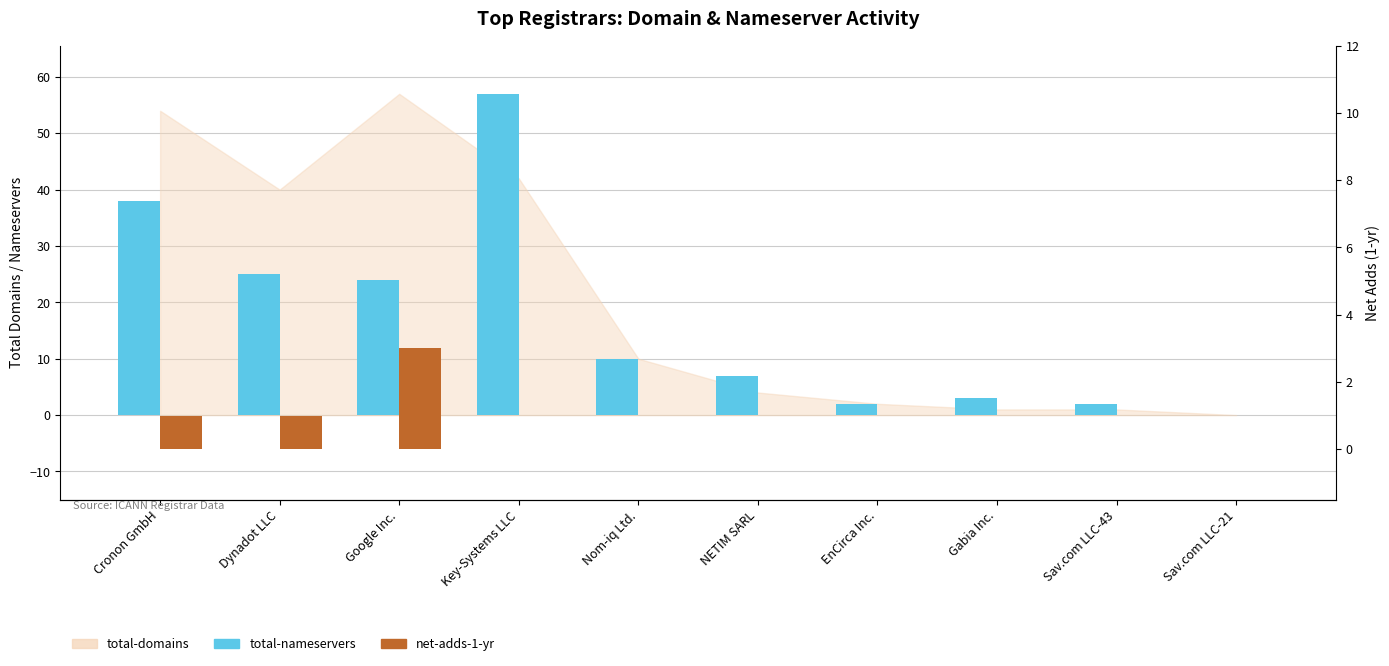

The value of net-adds-1-yr at NETIM SARL is 0. True or false?

True